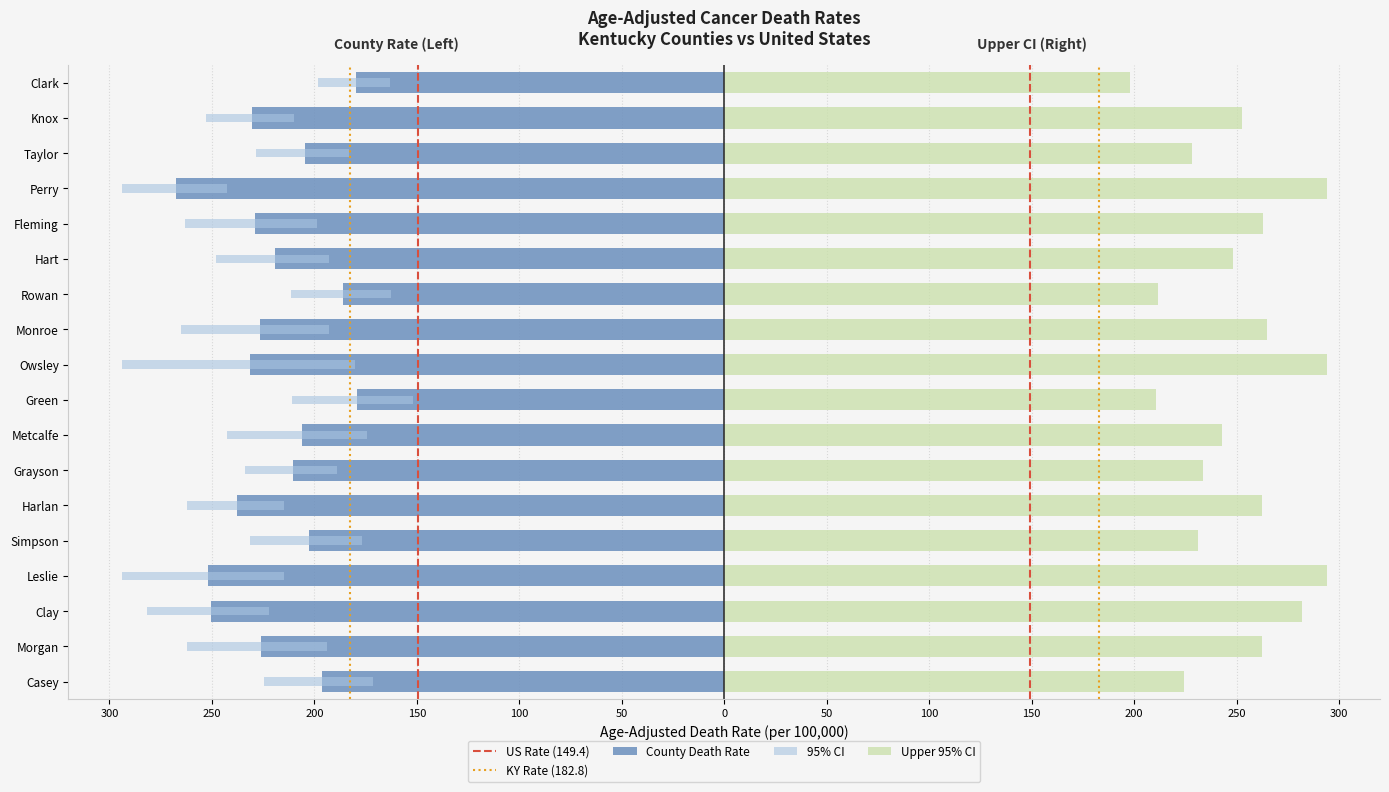

Which series has the widest spread of values?

Upper 95% CI